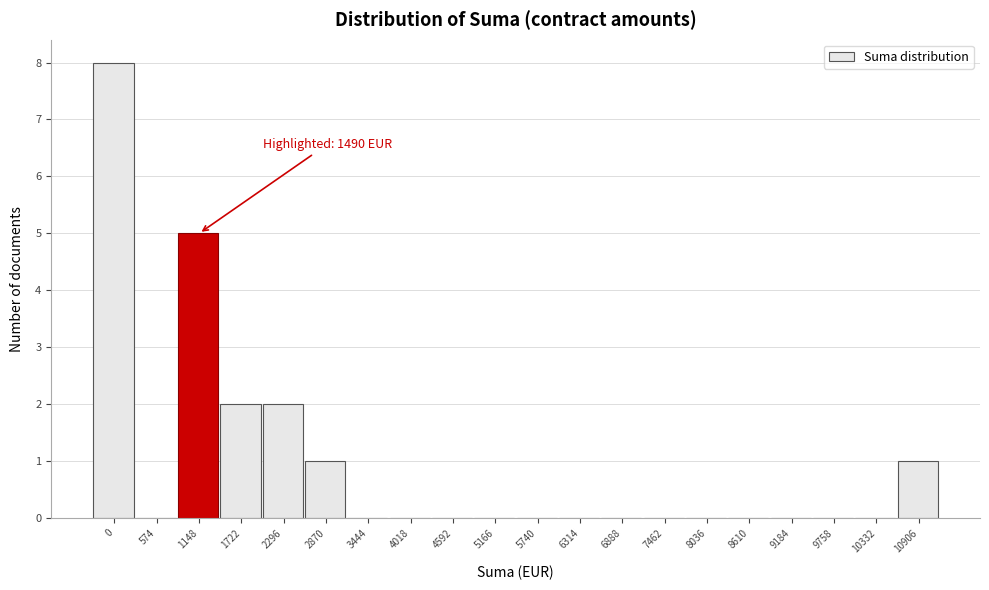

Reading right to left, list all the values displayed in this chart.

10906=1	10332=0	9758=0	9184=0	8610=0	8036=0	7462=0	6888=0	6314=0	5740=0	5166=0	4592=0	4018=0	3444=0	2870=1	2296=2	1722=2	1148=5	574=0	0=8